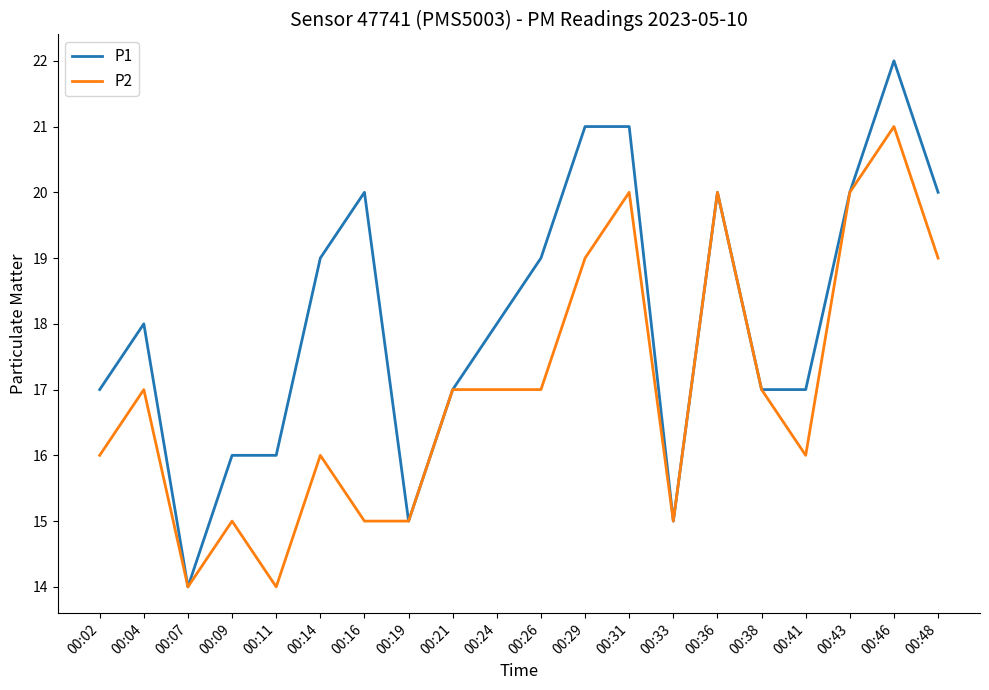

What is the sum of the P1 values at 00:46 and 00:04?

40